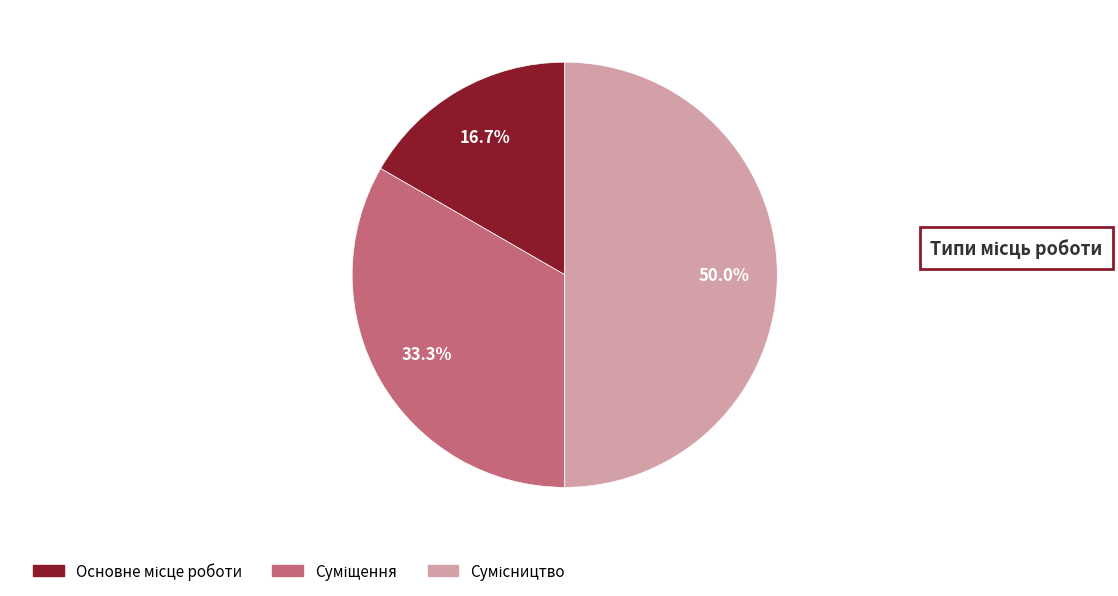

What is the ratio of the value at Сумісництво to the value at Основне місце роботи?

3.0